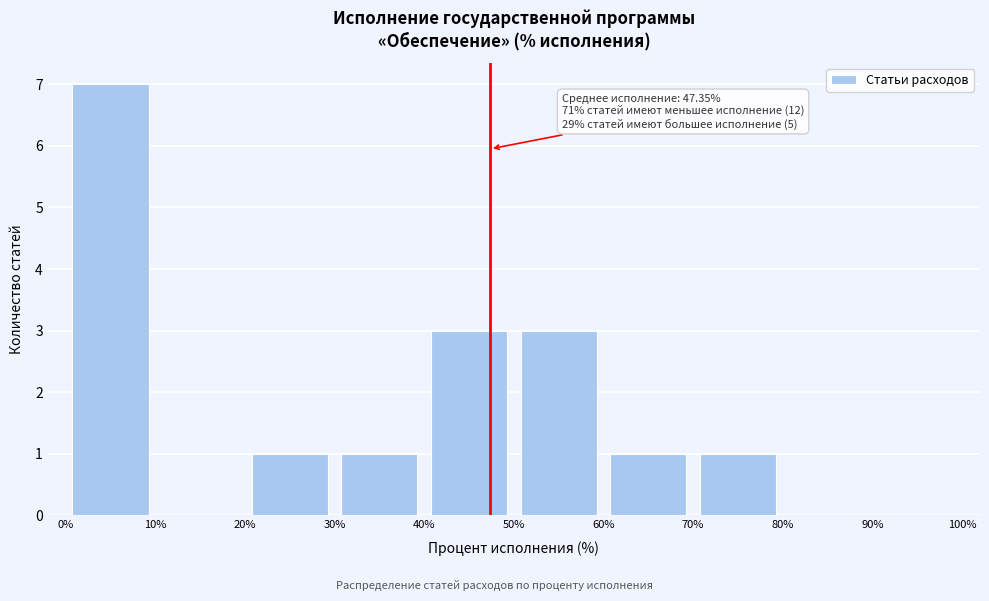

Over which range of the x-axis is the bar tallest?

0% to 10%